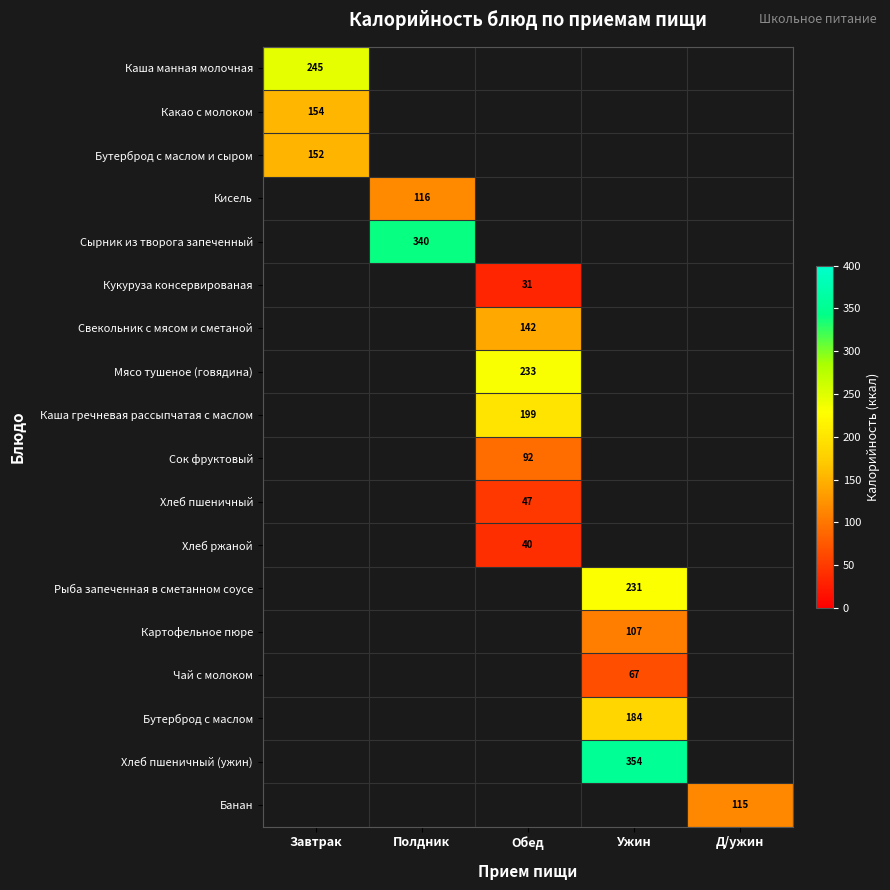

The Каша гречневая рассыпчатая с маслом series shows 351 at Обед. True or false?

False